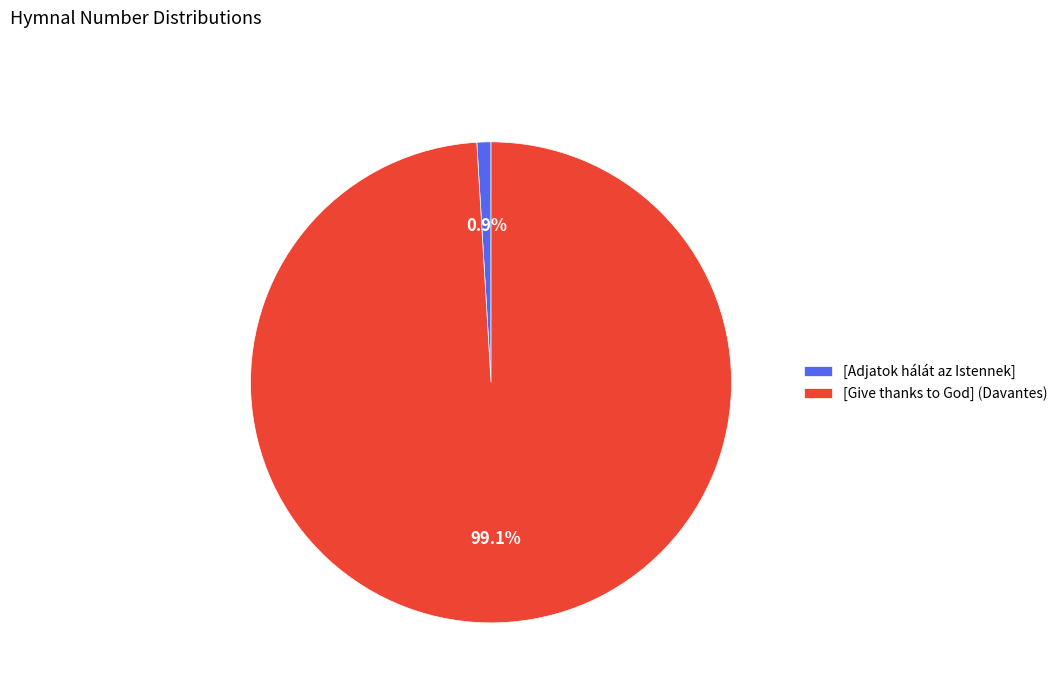

Is [Give thanks to God] (Davantes) the majority of the pie?

Yes